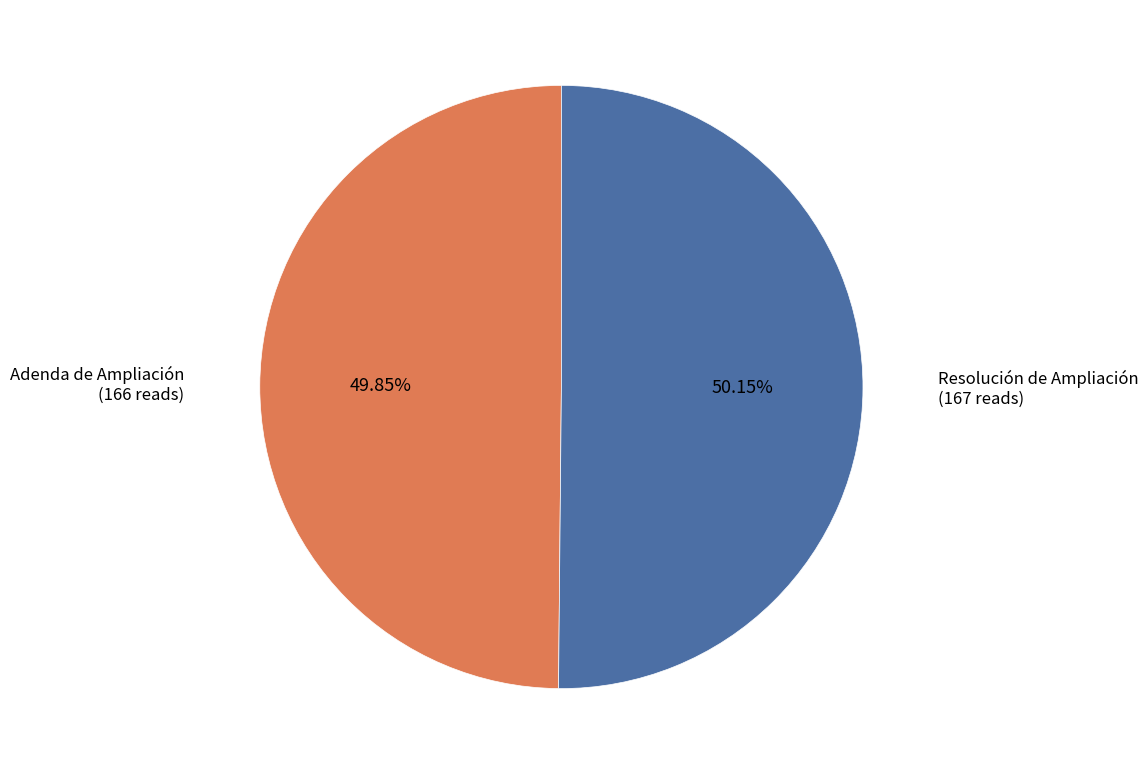

To the nearest percent, what is the average slice percentage?

50%